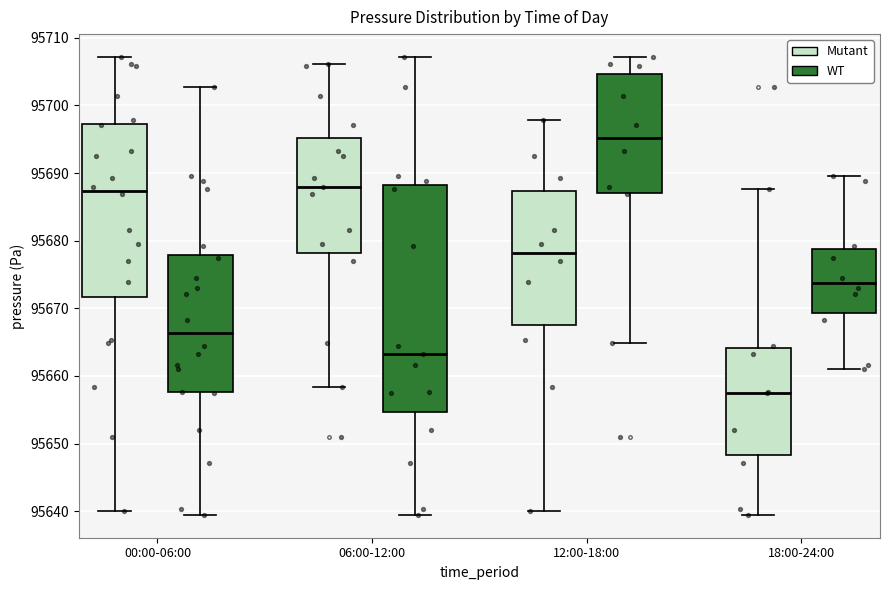

Which box is the tallest, from its lower edge to its upper edge?

06:00-12:00 (WT)